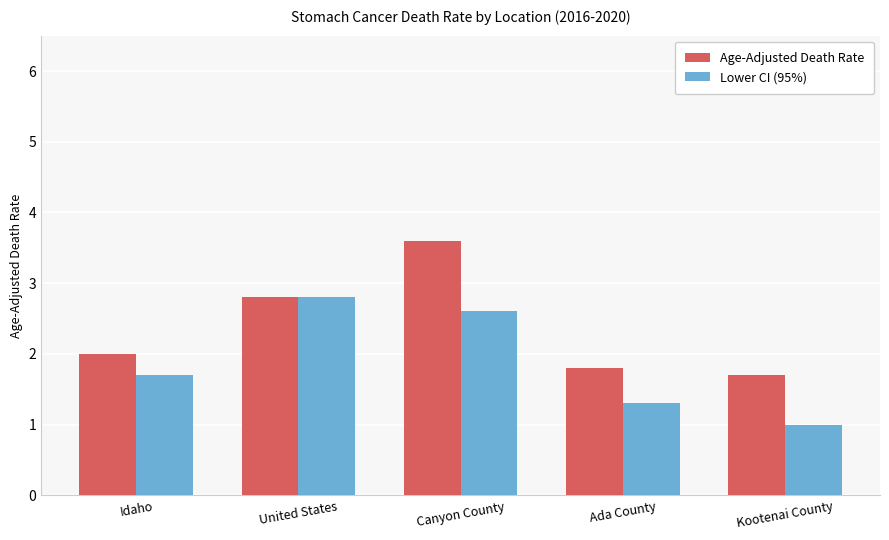

At which label does Age-Adjusted Death Rate reach its minimum?

Kootenai County